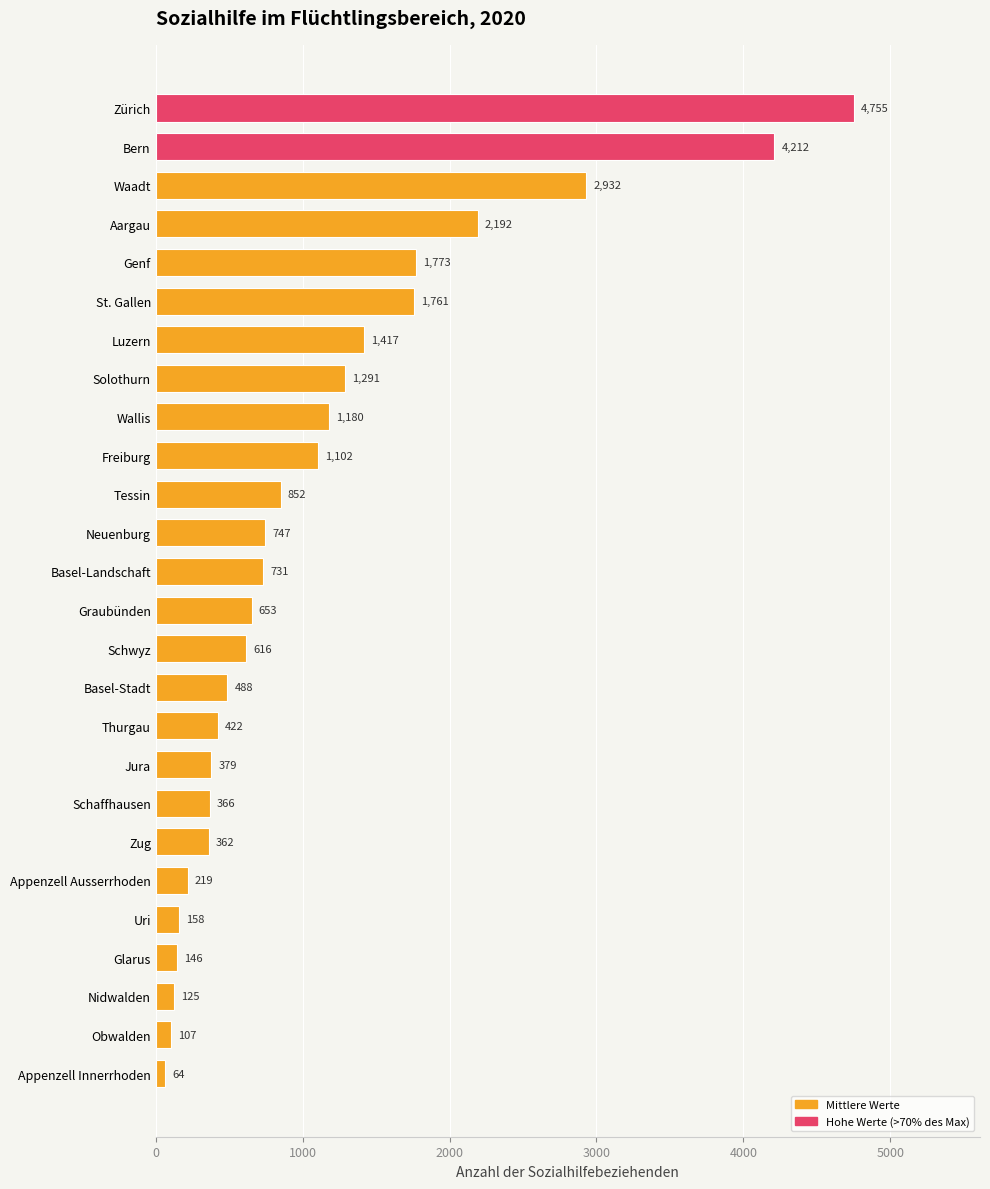

Reading top to bottom, extract all data points from this chart.

Zürich=4755	Bern=4212	Waadt=2932	Aargau=2192	Genf=1773	St. Gallen=1761	Luzern=1417	Solothurn=1291	Wallis=1180	Freiburg=1102	Tessin=852	Neuenburg=747	Basel-Landschaft=731	Graubünden=653	Schwyz=616	Basel-Stadt=488	Thurgau=422	Jura=379	Schaffhausen=366	Zug=362	Appenzell Ausserrhoden=219	Uri=158	Glarus=146	Nidwalden=125	Obwalden=107	Appenzell Innerrhoden=64